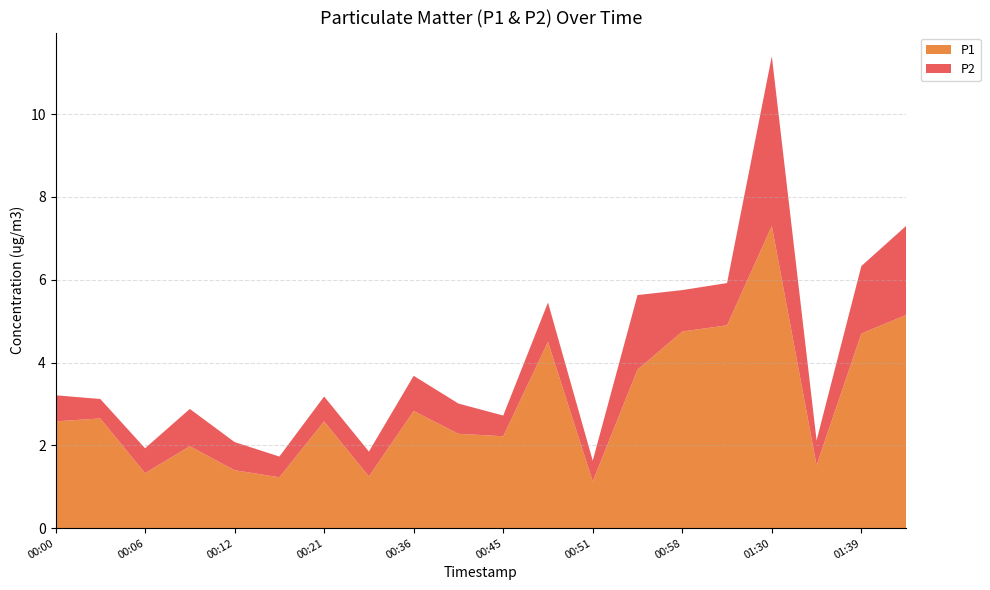

Reading right to left, list all the values displayed in this chart.

P1: 01:42=5.2	01:39=4.7	01:36=1.5	01:30=7.3	01:20=4.9	00:58=4.8	00:54=3.8	00:51=1.1	00:48=4.5	00:45=2.2	00:39=2.3	00:36=2.8	00:27=1.2	00:21=2.6	00:15=1.2	00:12=1.4	00:09=2.0	00:06=1.3	00:03=2.6	00:00=2.6
P2: 01:42=2.1	01:39=1.6	01:36=0.6	01:30=4.1	01:20=1.0	00:58=1.0	00:54=1.8	00:51=0.5	00:48=0.9	00:45=0.5	00:39=0.7	00:36=0.8	00:27=0.6	00:21=0.6	00:15=0.5	00:12=0.7	00:09=0.9	00:06=0.6	00:03=0.5	00:00=0.6